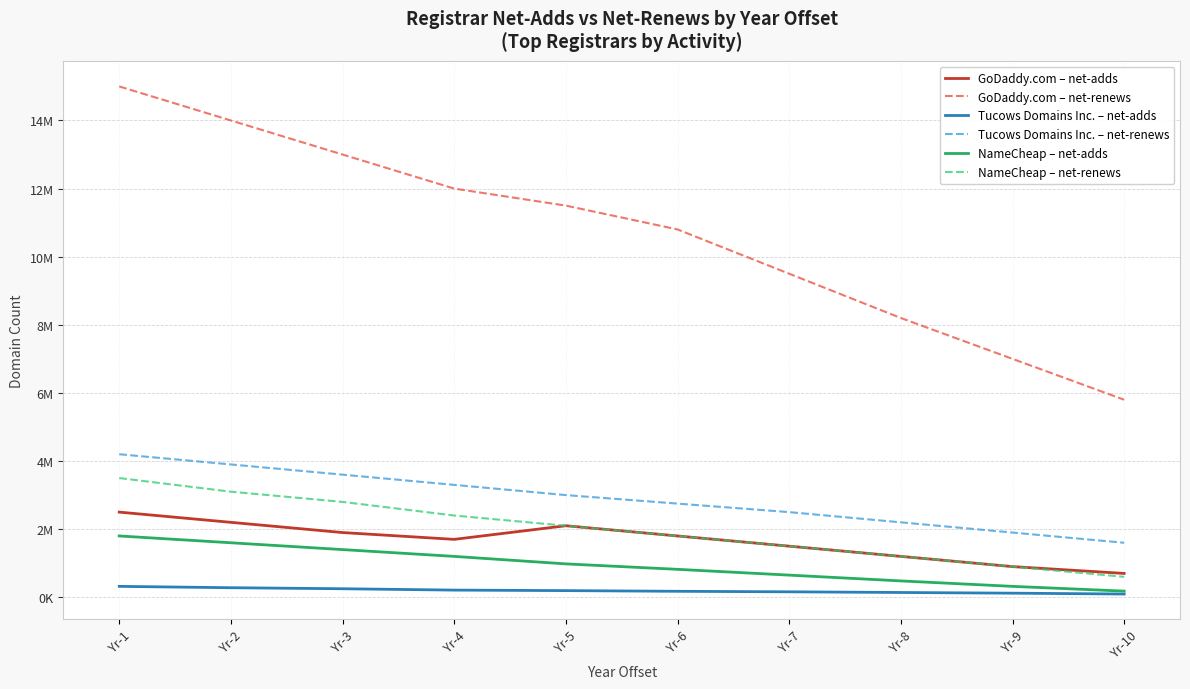

At which label does Tucows Domains Inc. – net-renews reach its minimum?

Yr-10